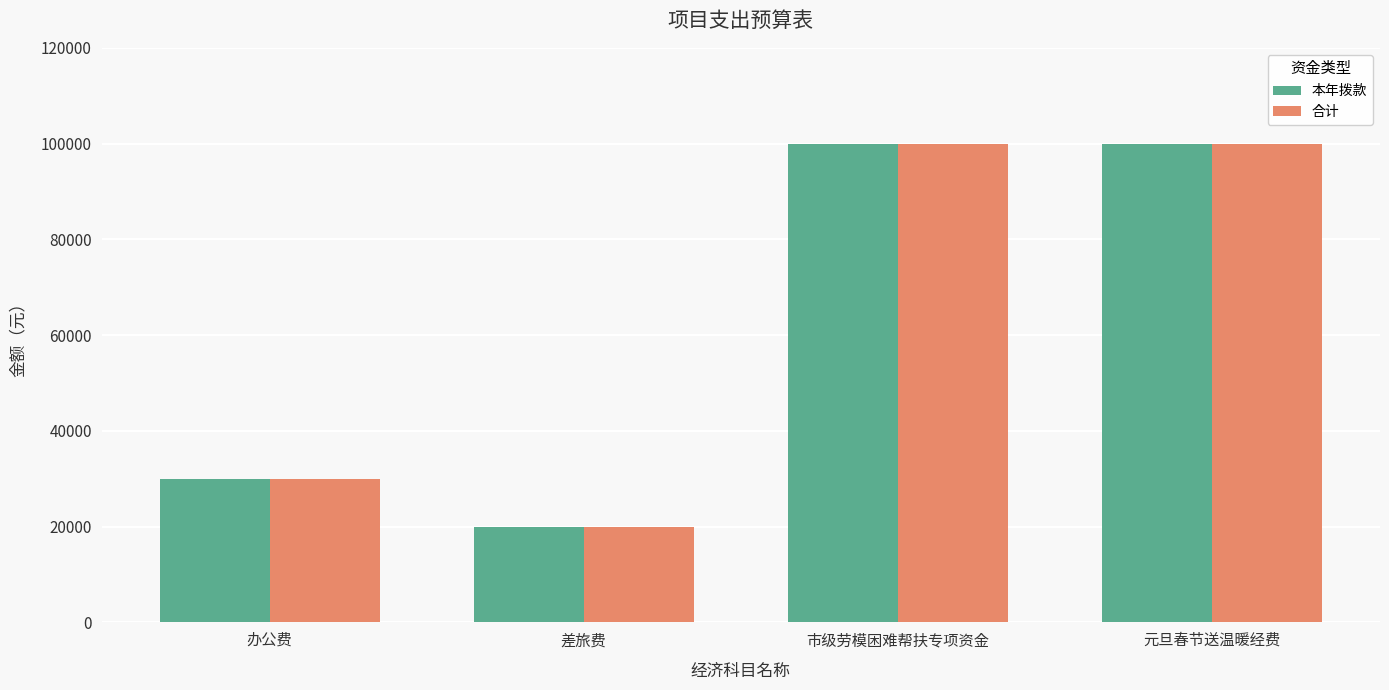

What is the total value across all series at 市级劳模困难帮扶专项资金?

200000